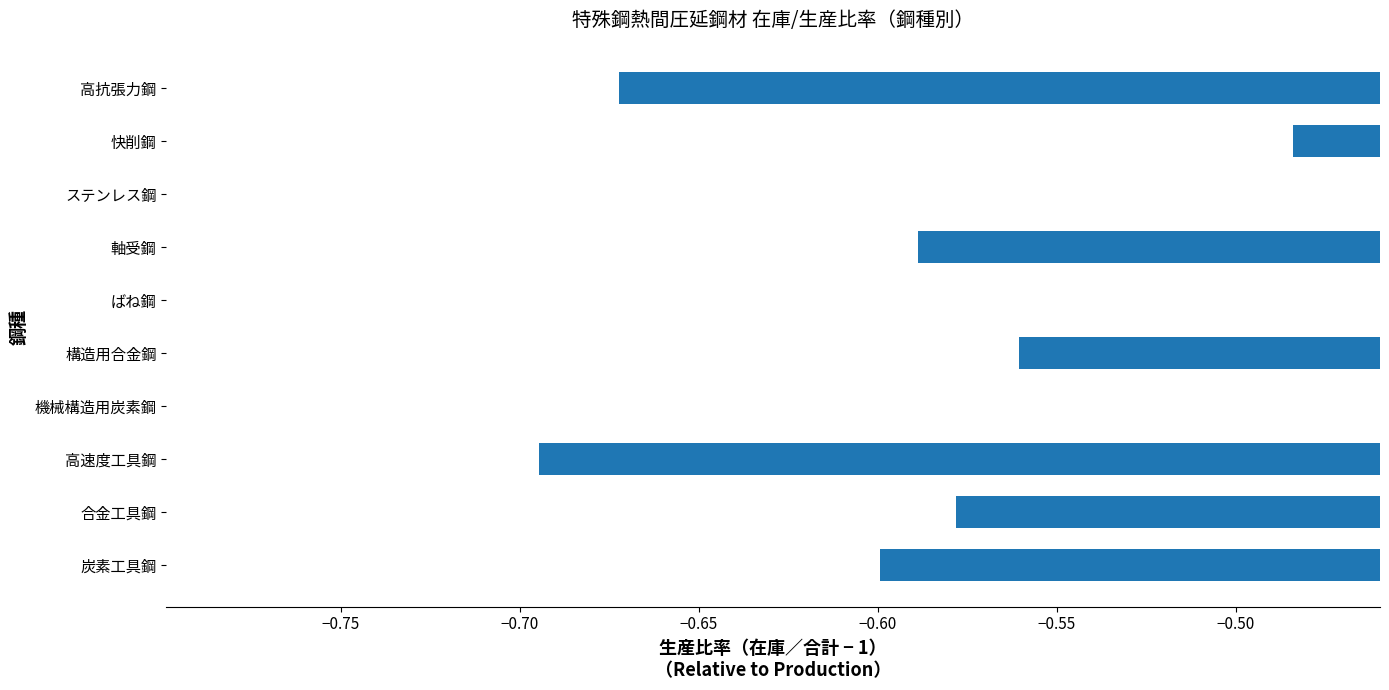

Is it true that the value at 快削鋼 is -0.7?

False